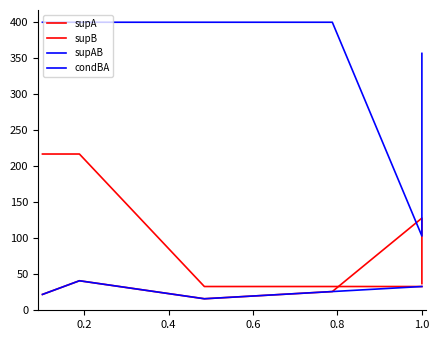

What is the greatest value displayed?

400.0